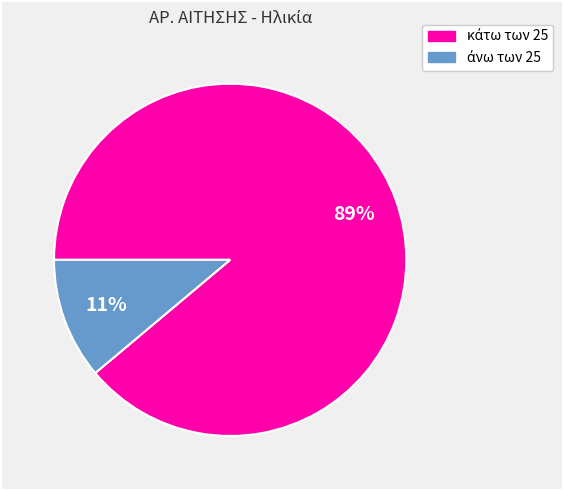

To the nearest percent, what is the difference between the largest and smallest slice percentages?

78%